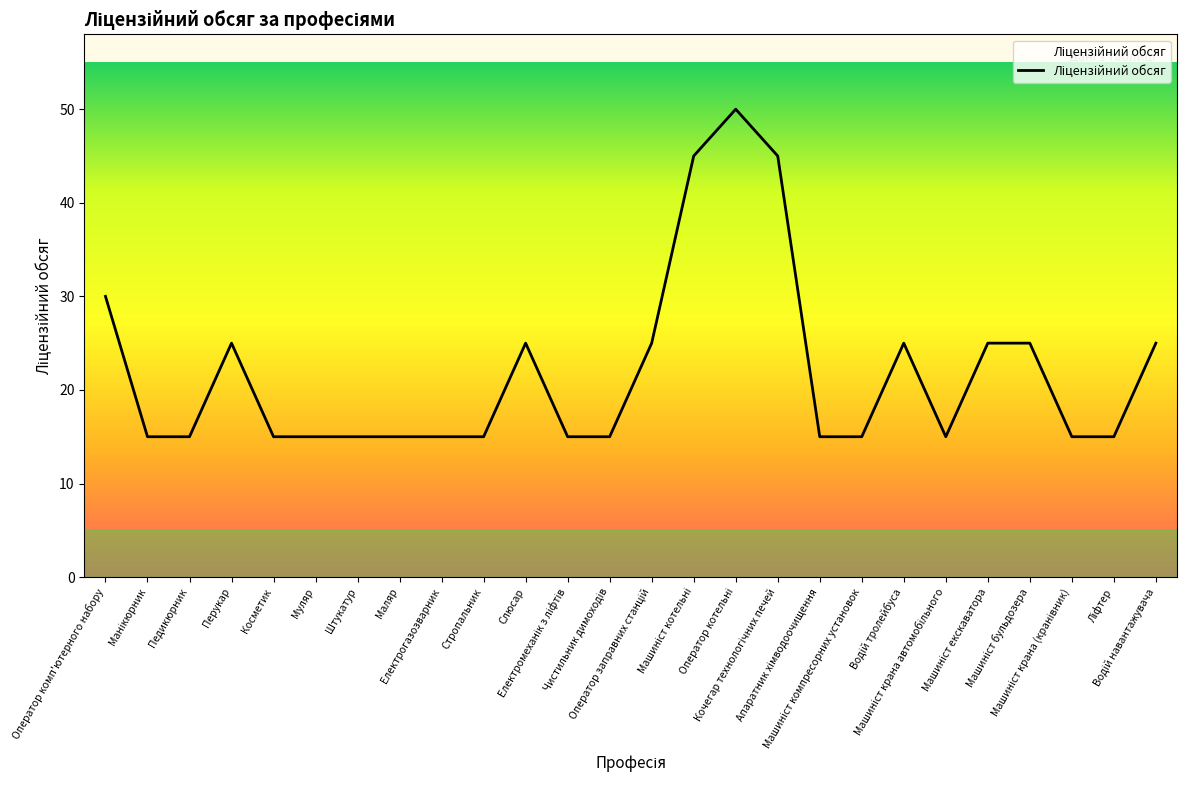

What is the difference between the maximum and minimum values?

35